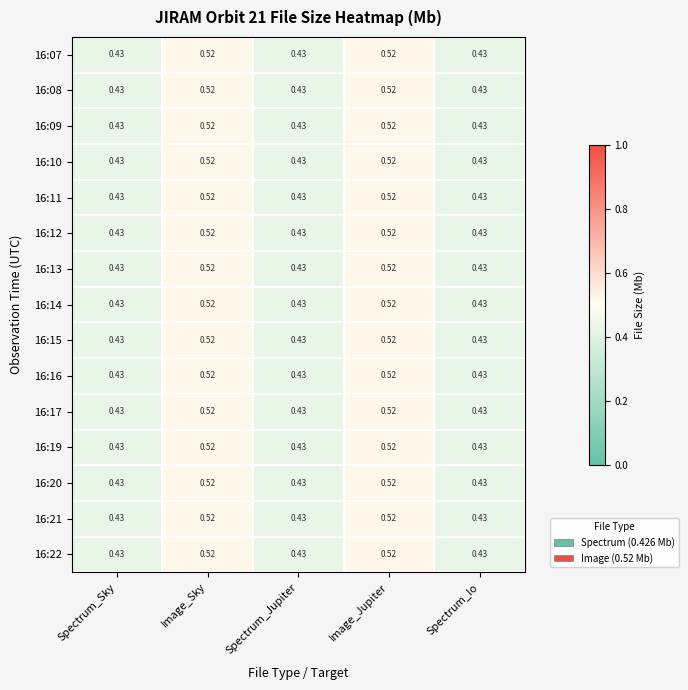

Is the value of 16:09 at Image_Jupiter greater than the value of 16:15 at Spectrum_Jupiter?

Yes